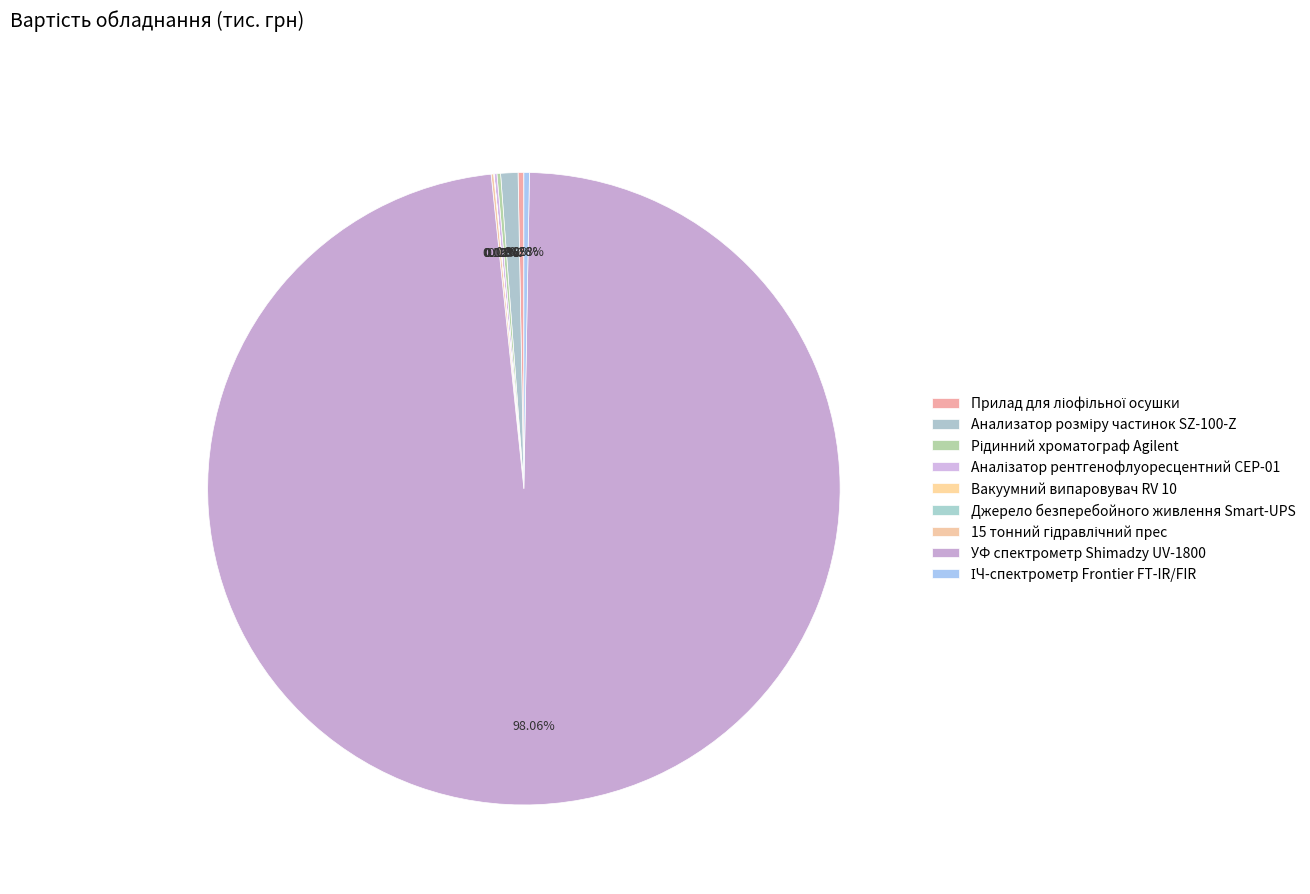

The 15 тонний гідравлічний прес slice represents 14% of the pie. True or false?

False